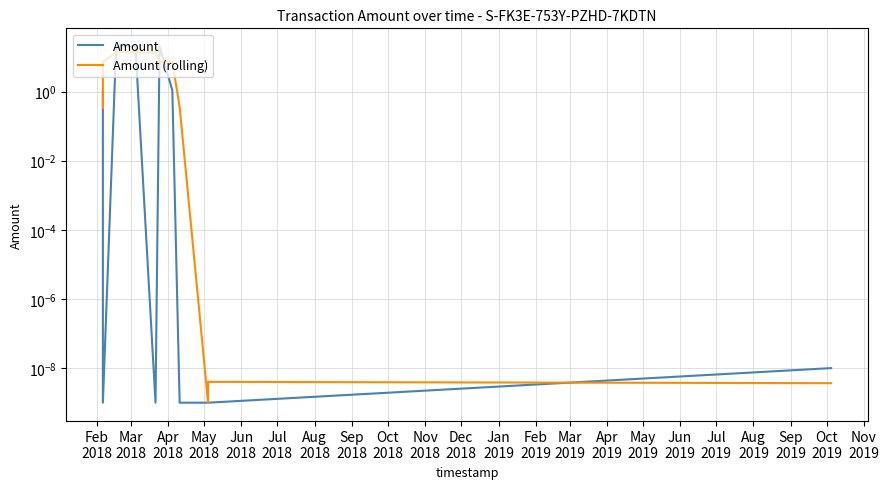

Reading left to right, what are all the values shown in this chart?

Amount: 1.0	0.0	20.5	20.1	0.0	20.2	1.1	0.0	0.0	0.0	0.0
Amount (rolling): 0.3	7.2	13.5	13.5	13.4	7.1	7.1	0.4	0.0	0.0	0.0